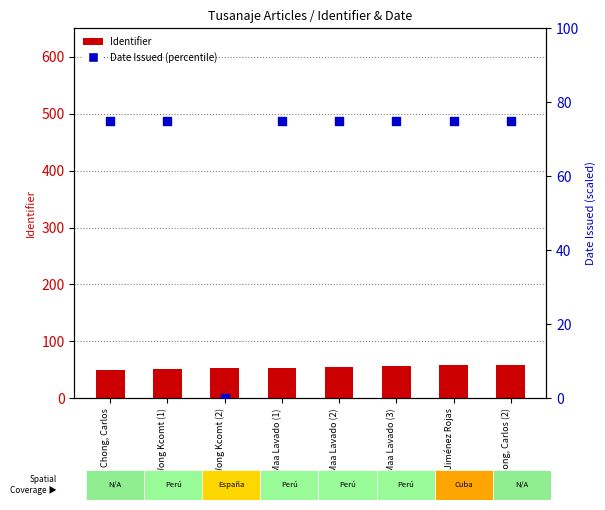

At which category is the sum across all series the highest?

Chong, Carlos (2)